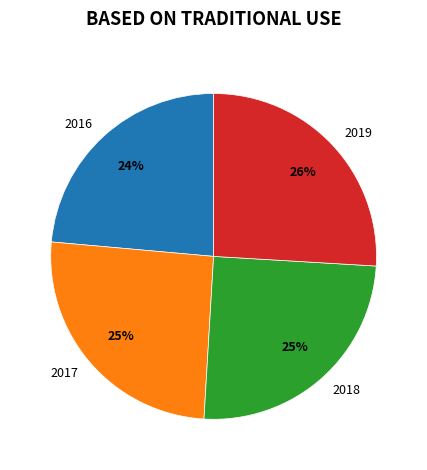

Between 2016 and 2018, which is larger?

2018